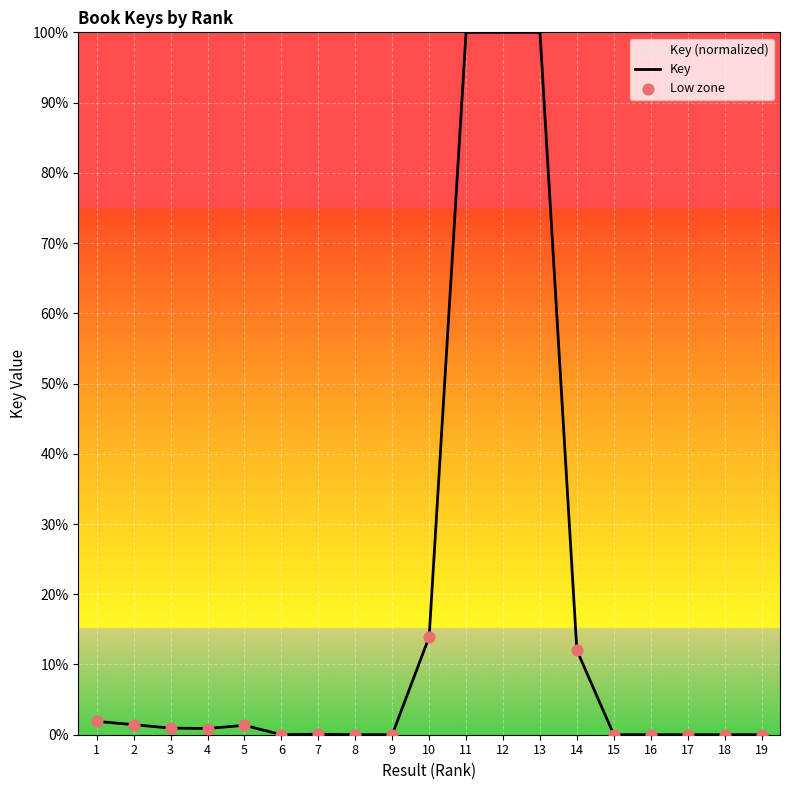

What is the change in value from 3 to 15?

-0.9